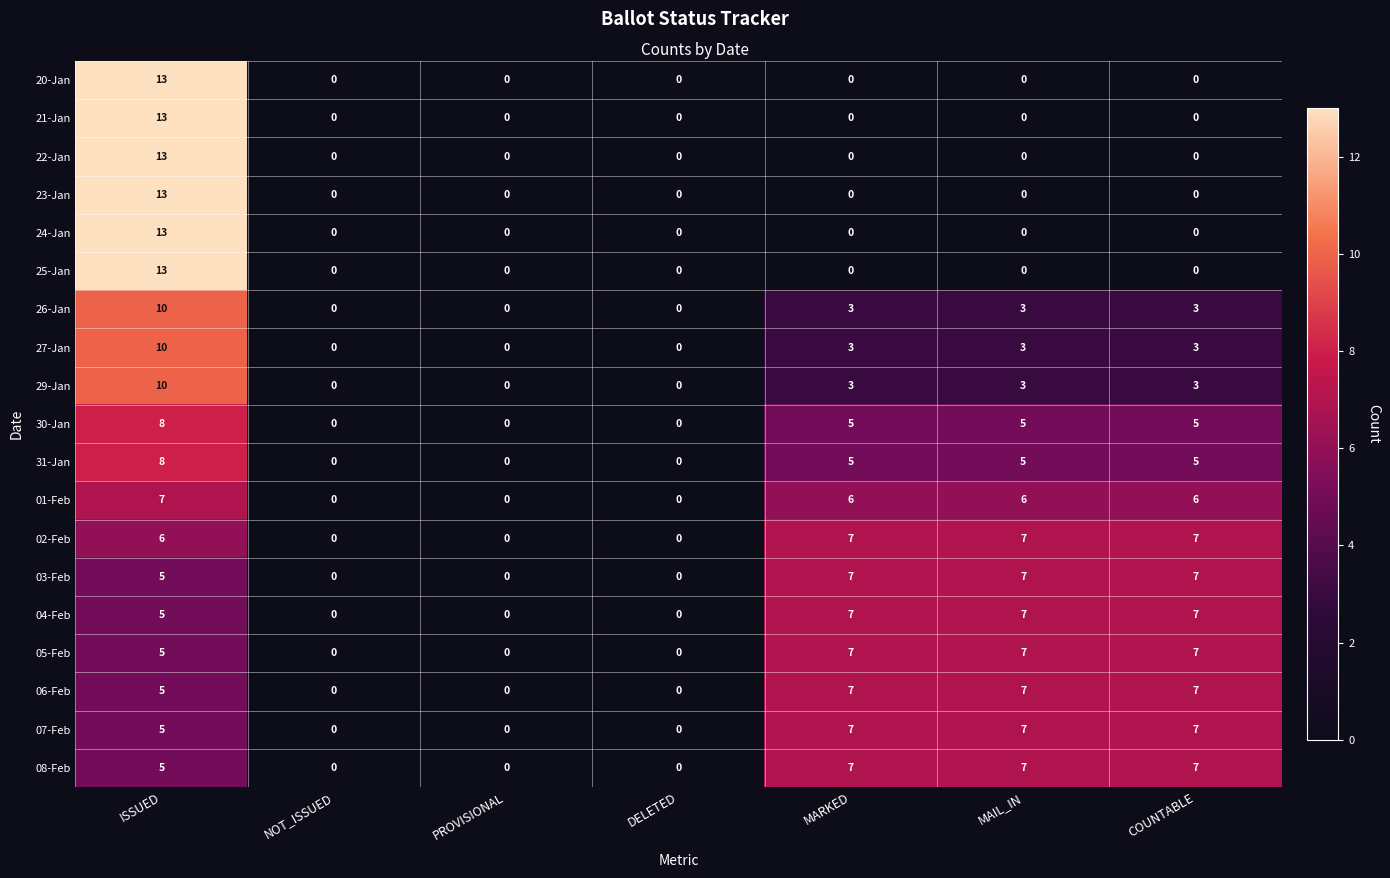

What is the sum of the 06-Feb values at PROVISIONAL and MARKED?

7